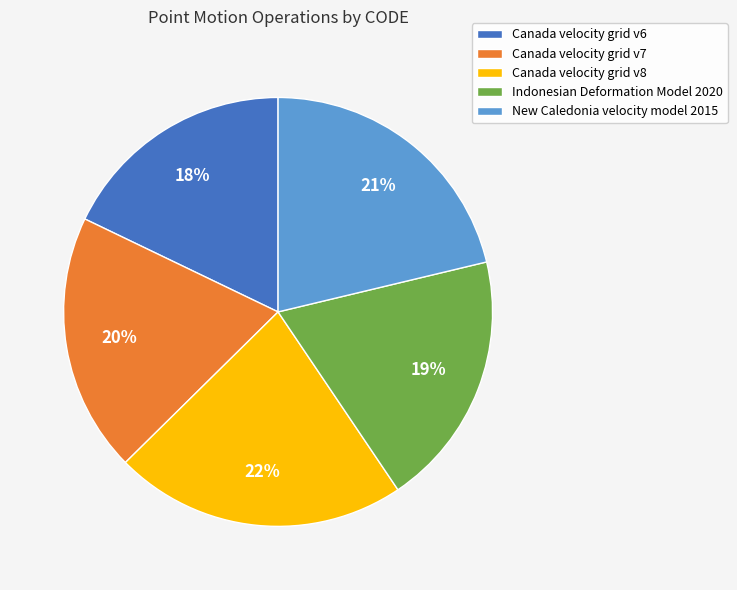

To the nearest percent, what portion does Indonesian Deformation Model 2020 represent?

19%